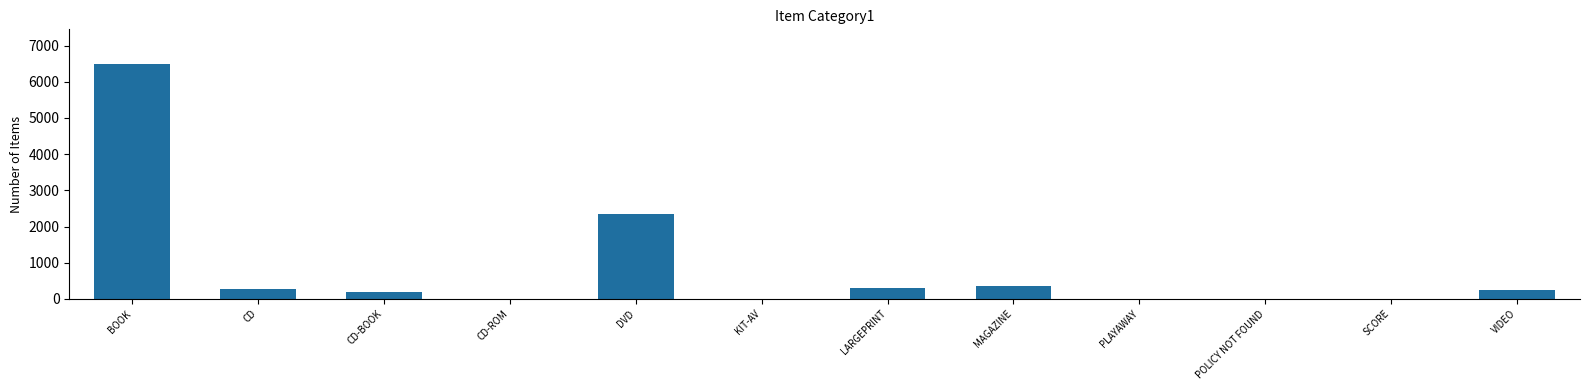

Does the chart contain stacked bars?

No